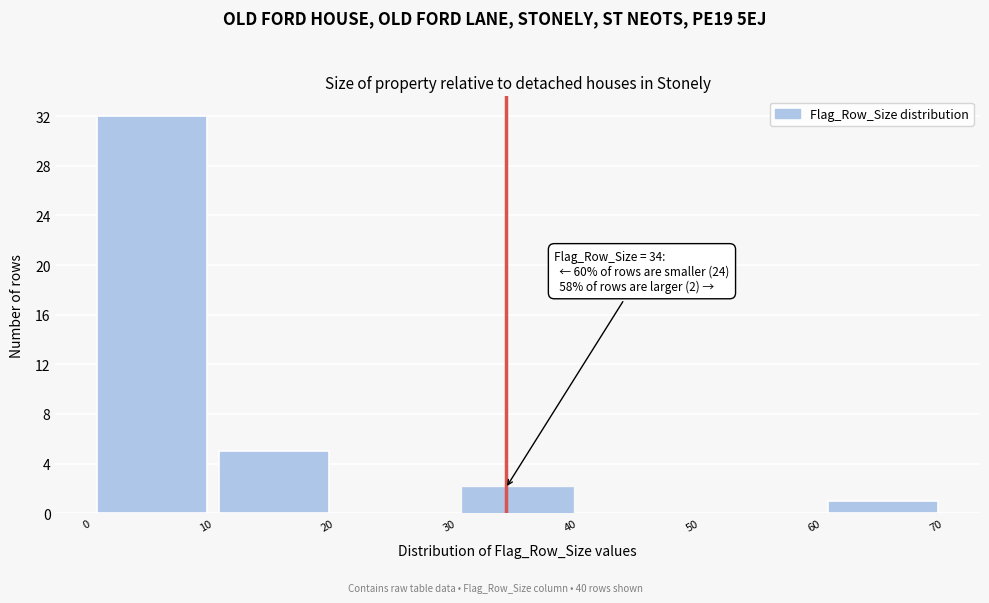

Over which range of the x-axis is the bar tallest?

0 to 10